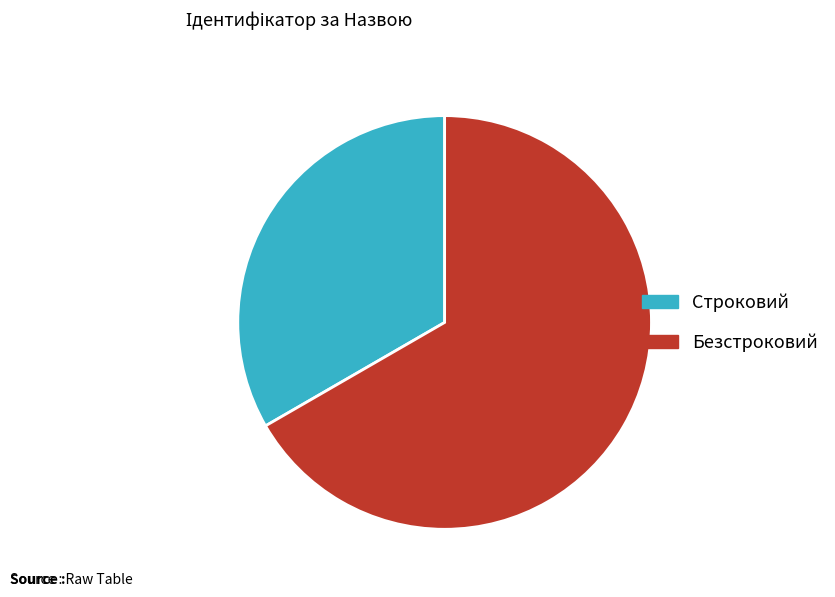

Which slice is the largest?

Безстроковий